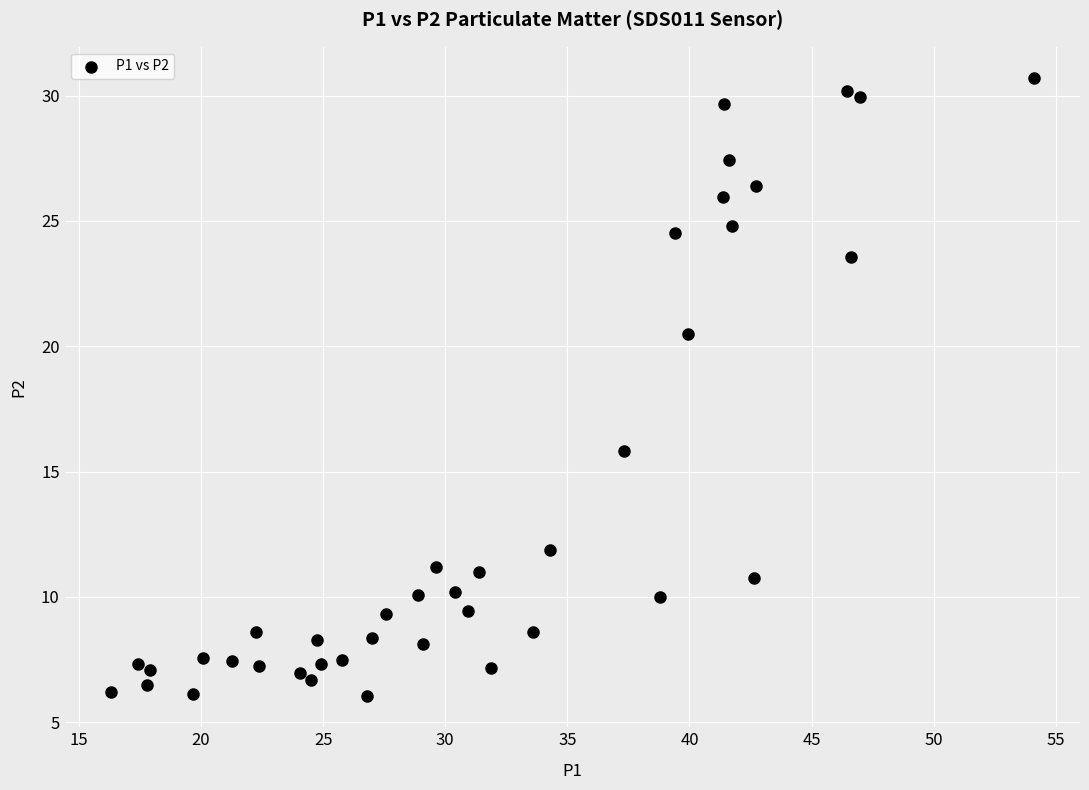

What is the range of Y values (max minus min)?

24.7